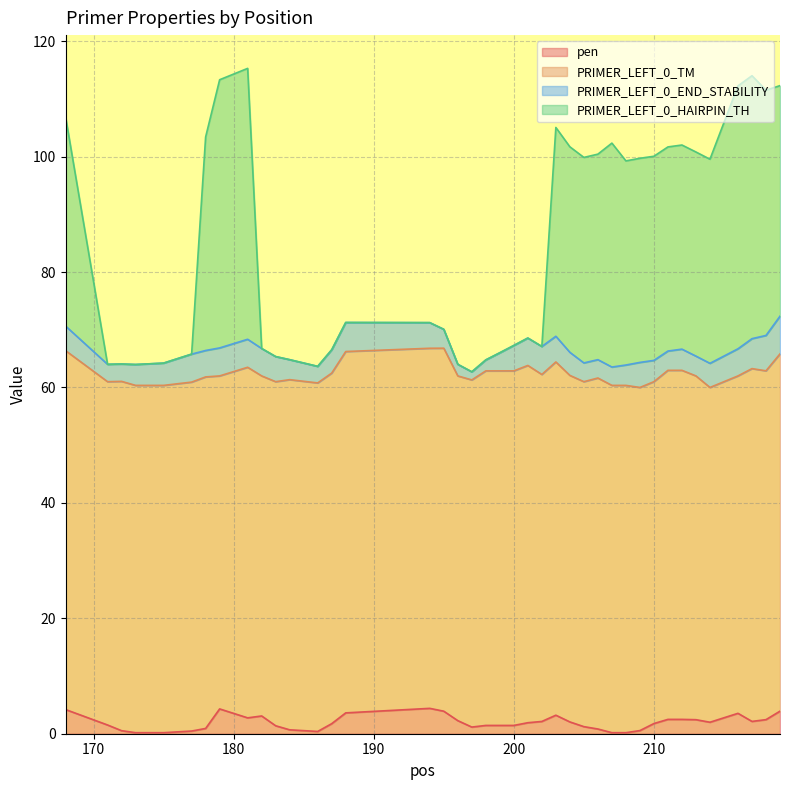

What is the approximate value of PRIMER_LEFT_0_HAIRPIN_TH at 209?

99.7